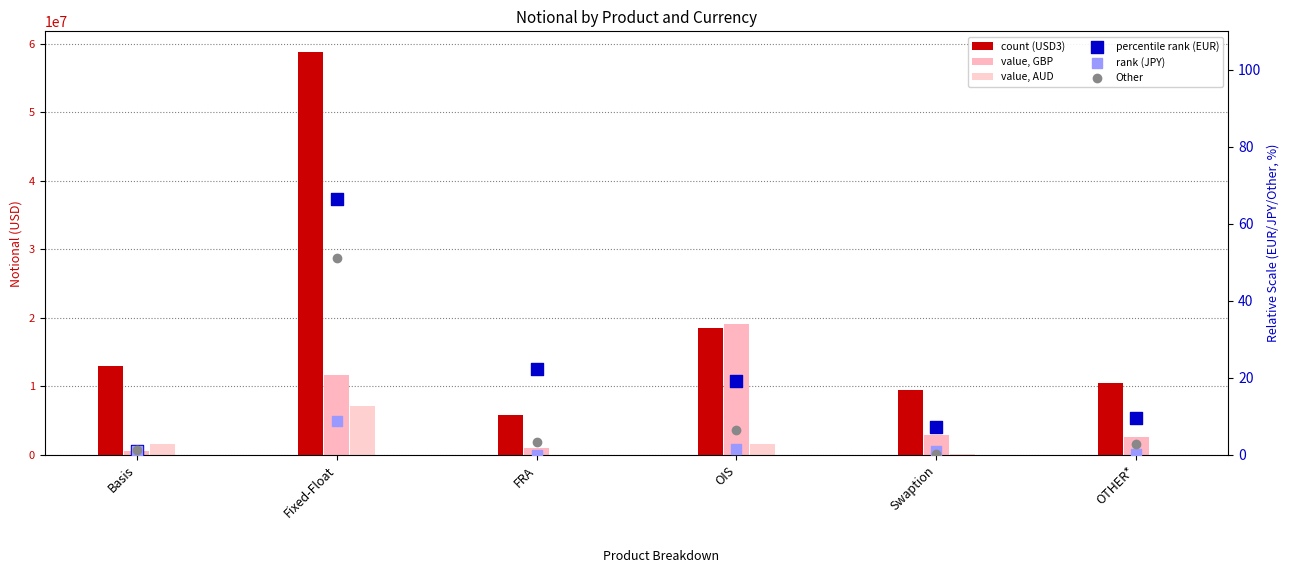

What is the total value across all series at FRA?

6808793.9